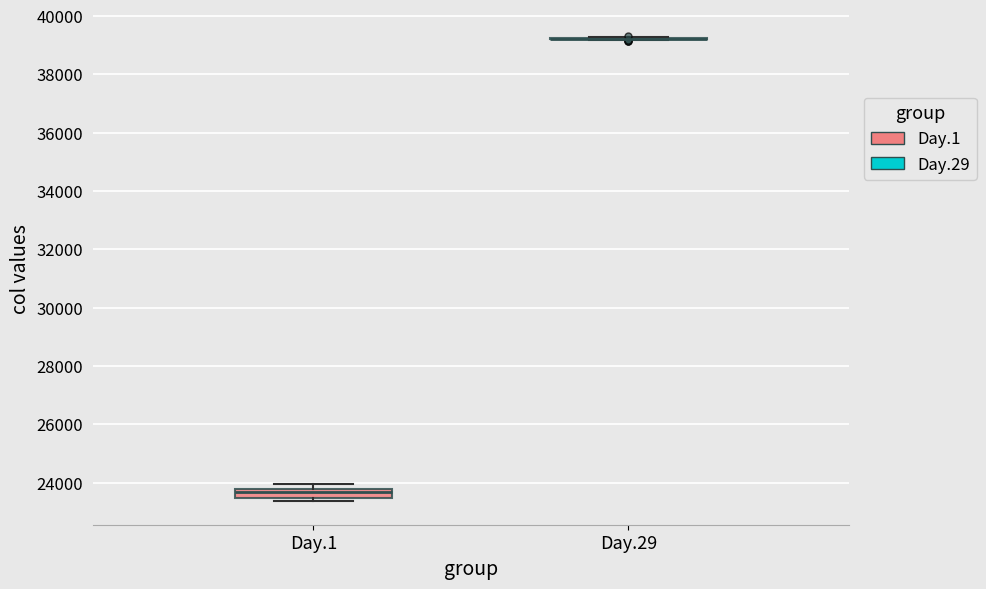

Reading left to right, read every box against the y-axis: the position of its median line, the range the box covers, and the ends of its whiskers. The values are not printed on the chart, so give them approximately, as read against the axis.

Day.1: median 23600, box 23400 to 23800, whiskers 23400 (just below the box's lower edge) to 24000
Day.29: box collapsed to a line at 39200, whiskers 39200 to 39200